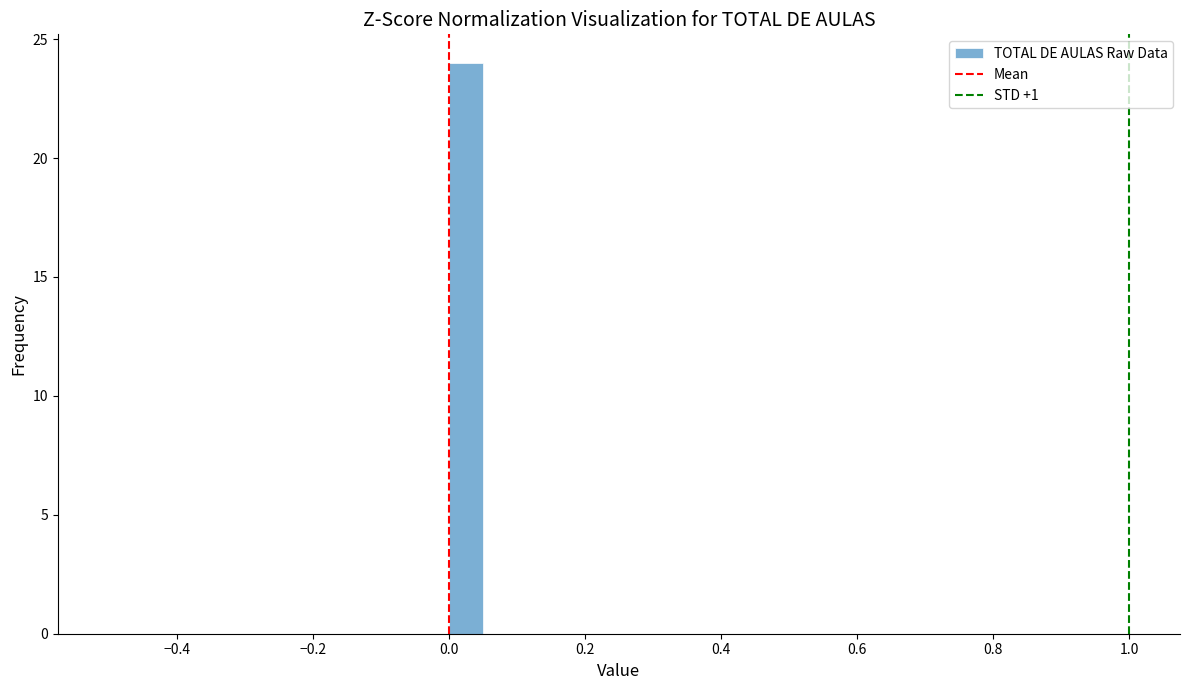

Around what value on the x-axis is the tallest bar? Give the approximate position of its centre, as read against the axis.

0.02